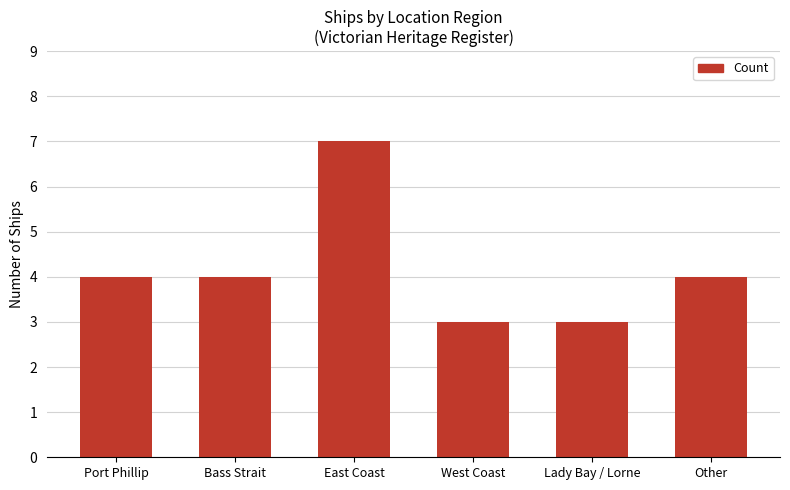

Does the chart contain any negative values?

No